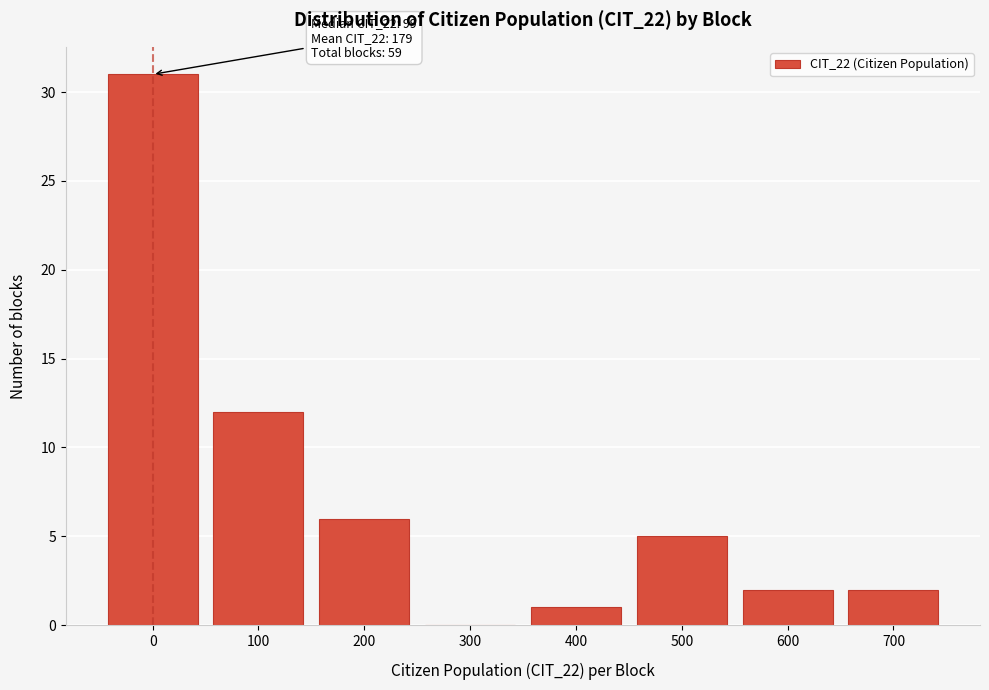

Reading left to right, list all the values displayed in this chart.

0=31	100=12	200=6	300=0	400=1	500=5	600=2	700=2